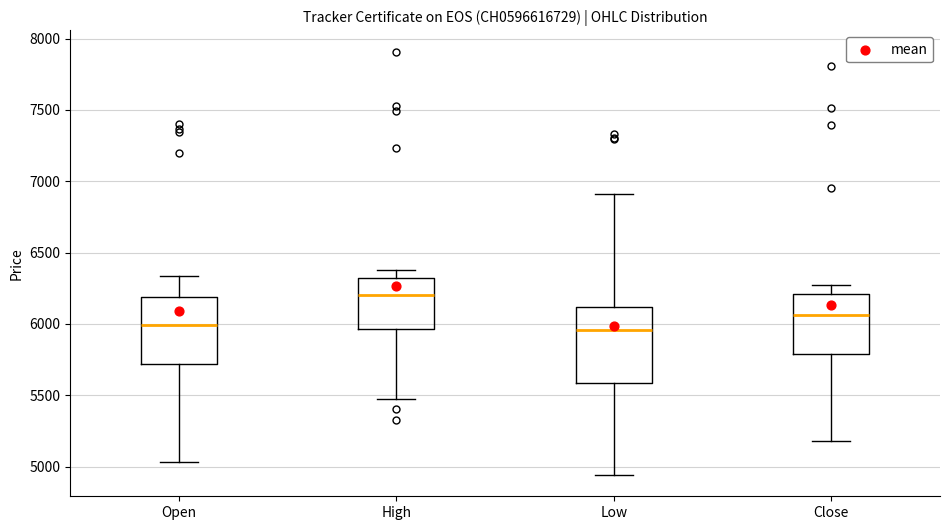

Where is the lower edge of the box for Open on the y-axis? The values are not printed on the chart, so give them approximately, as read against the axis.

5700